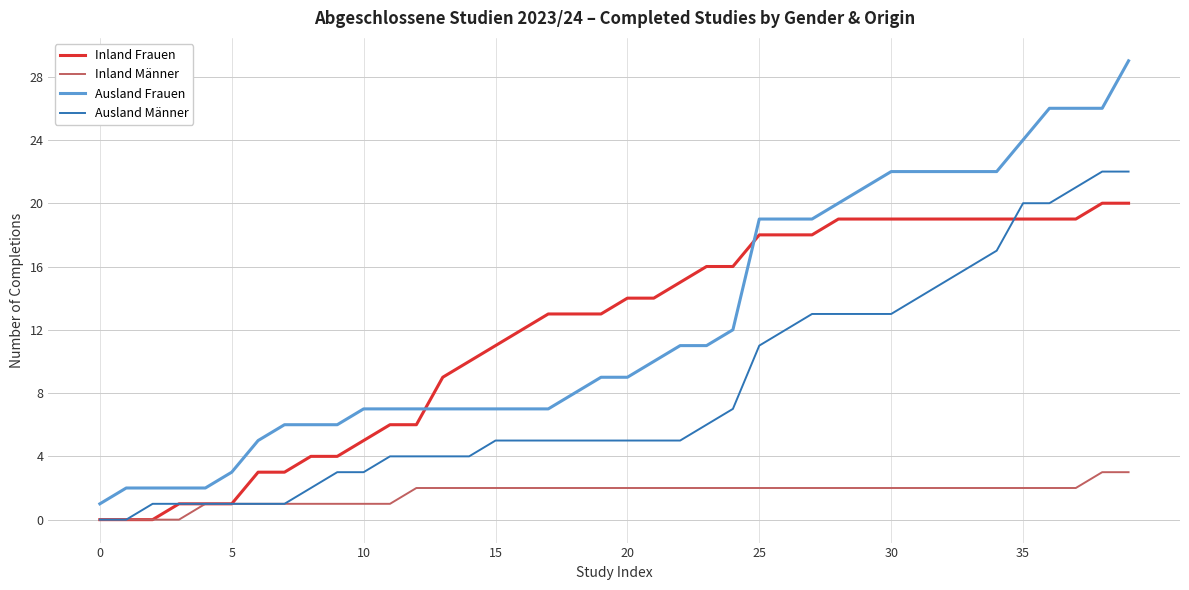

Which series has the widest spread of values?

Ausland Frauen